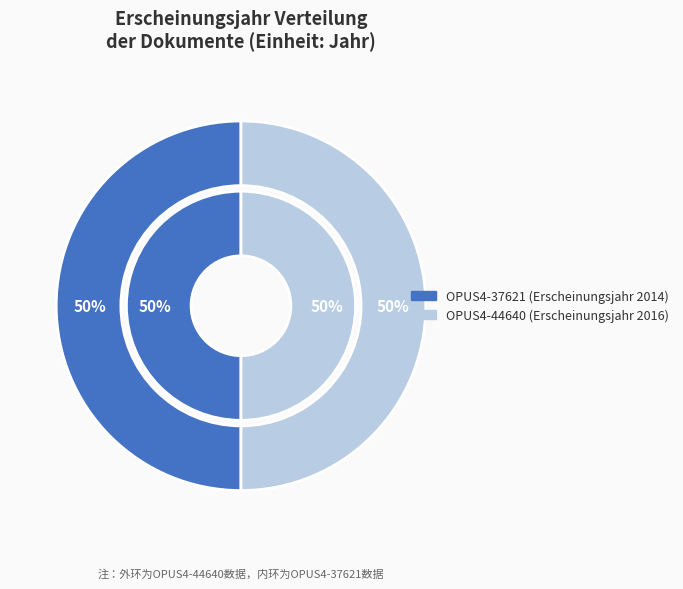

True or false: OPUS4-37621 (2014) accounts for 50% of the total.

True